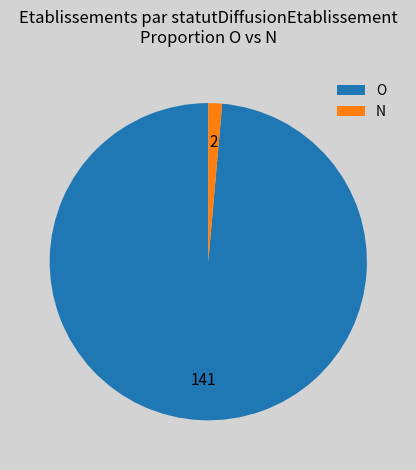

Does O account for over 50% of the chart?

Yes